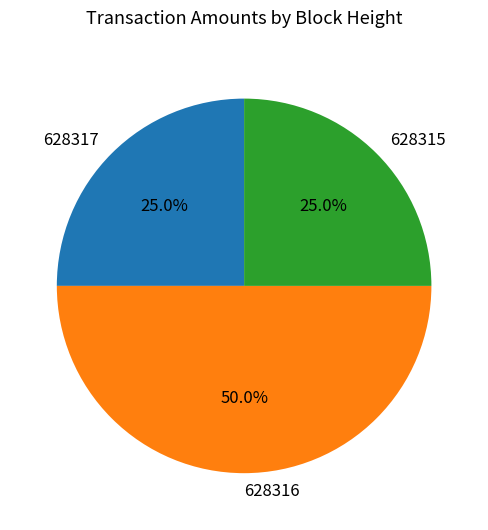

To the nearest percent, what portion does 628317 represent?

25%